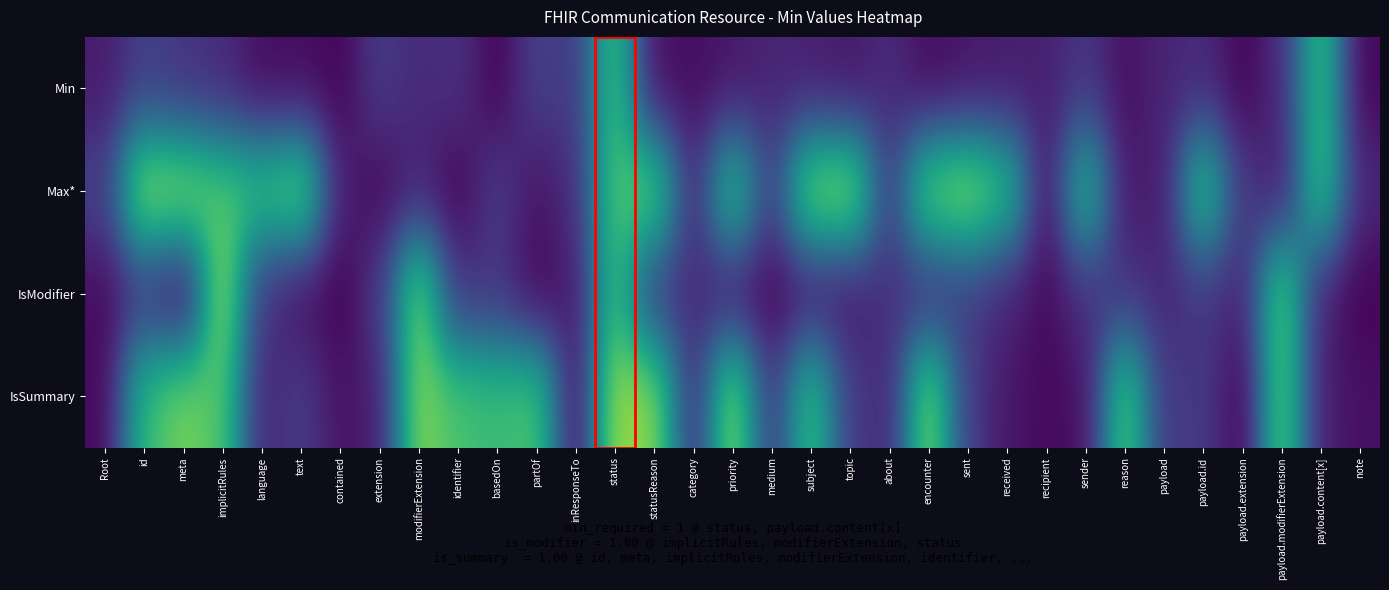

Which series has the largest total across all categories?

Max*